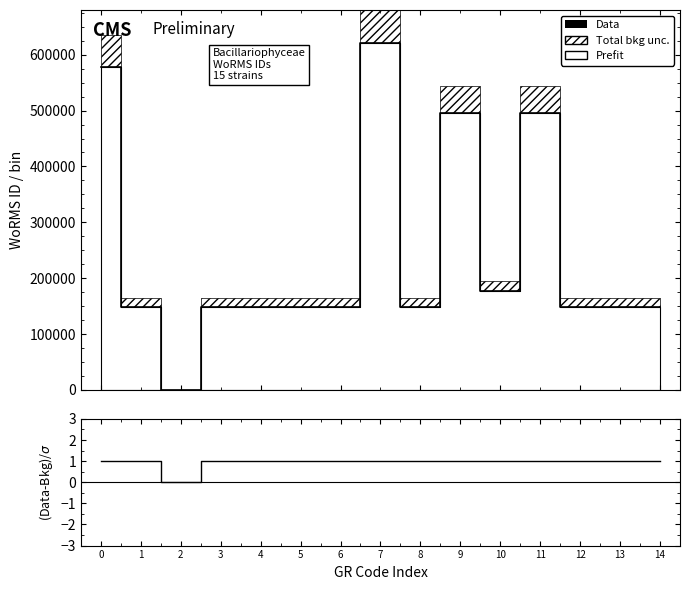

Reading left to right, what are all the values shown in this chart?

0=577521	1=149210	2=0	3=149031	4=149142	5=149142	6=149142	7=620796	8=149142	9=495216	10=177909	11=495216	12=149210	13=149211	14=149142